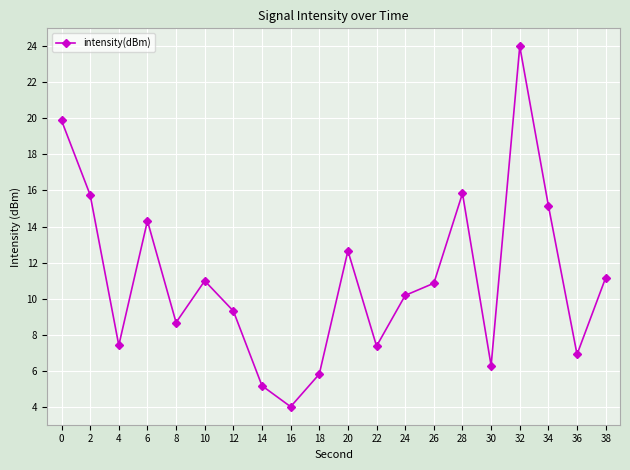

Where is the first local minimum?

4